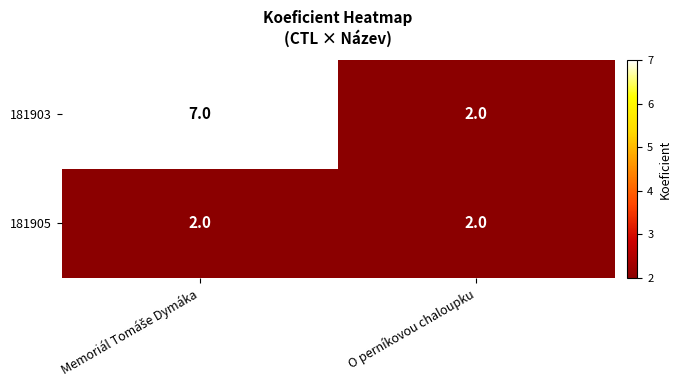

At which label does 181903 reach its minimum?

O perníkovou chaloupku